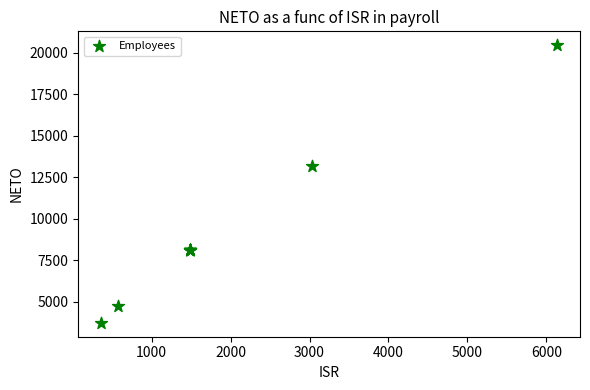

What Y value in the scatter plot is closest to 12084?

13153